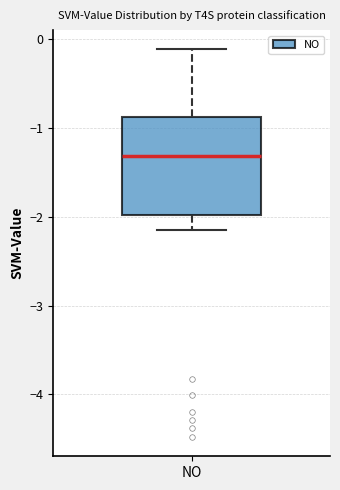

Read this box plot against the y-axis: the position of the median line, the range covered by the box, and the ends of both whiskers. The values are not printed on the chart, so give them approximately, as read against the axis.

median -1.3, box -2.0 to -0.9, whiskers -2.1 to -0.1